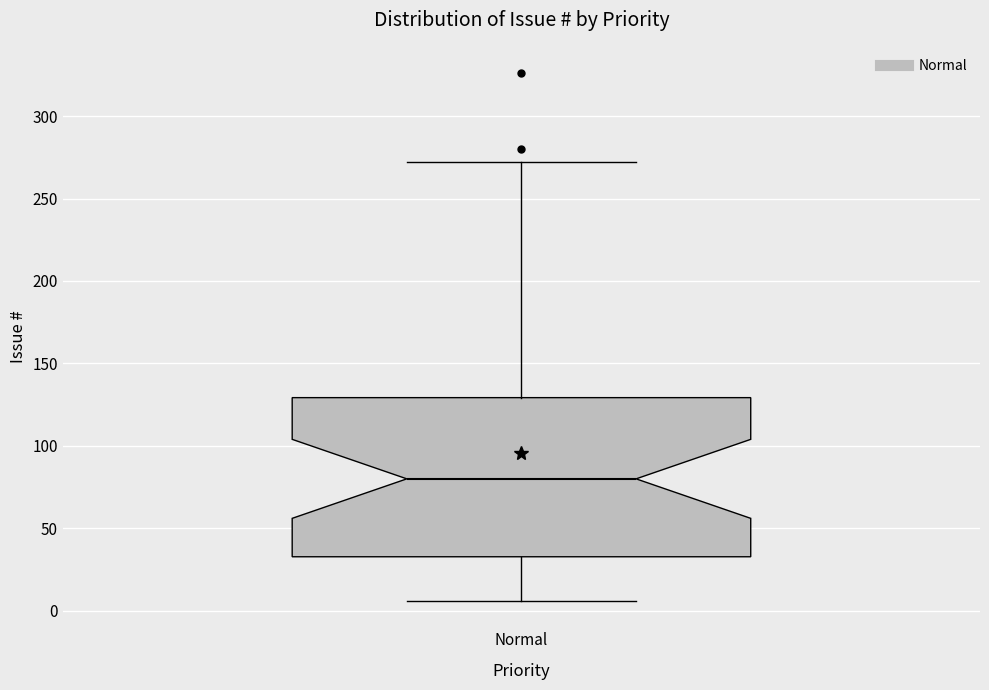

Transcribe this box plot: give where the median line is, the range the box spans, and where the two whiskers end, as read against the y-axis. The values are not printed on the chart, so give them approximately, as read against the axis.

median 80, box 35 to 130, whiskers 5 to 270